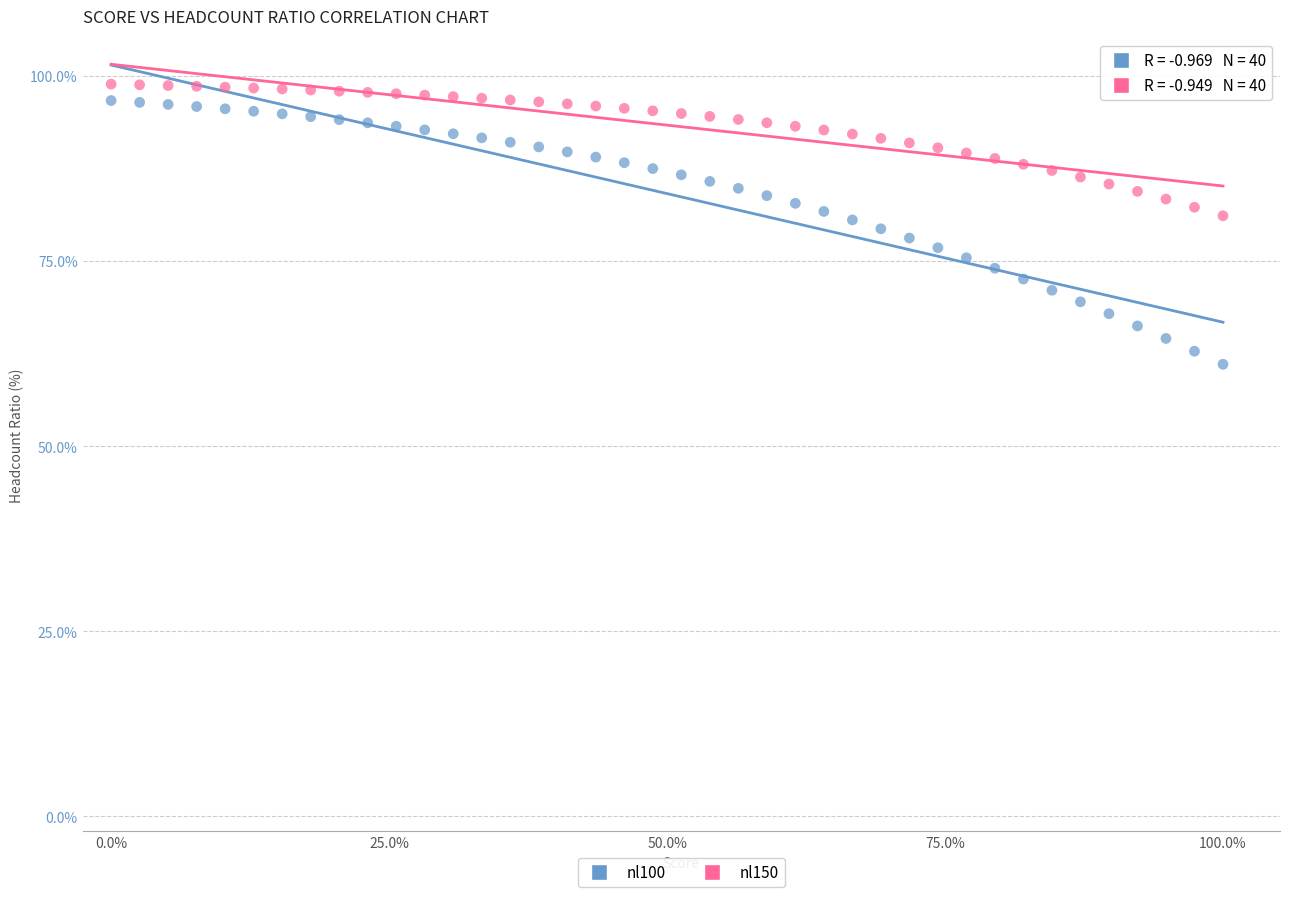

Across all data points, what is the range of Y values (max minus min)?

37.8